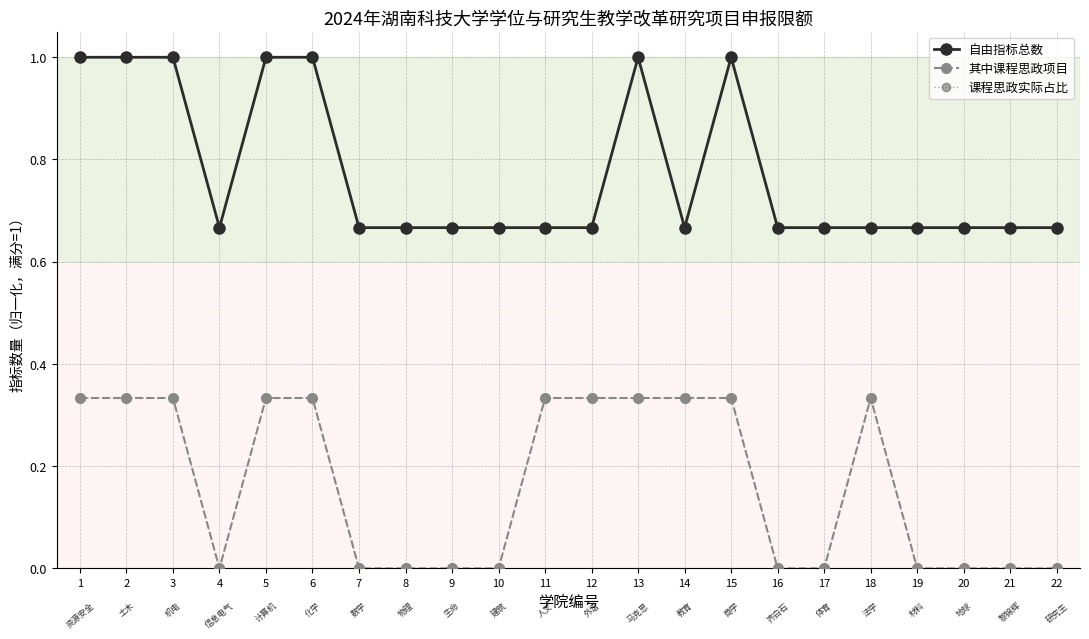

Is this an area chart (filled region under the line)?

No